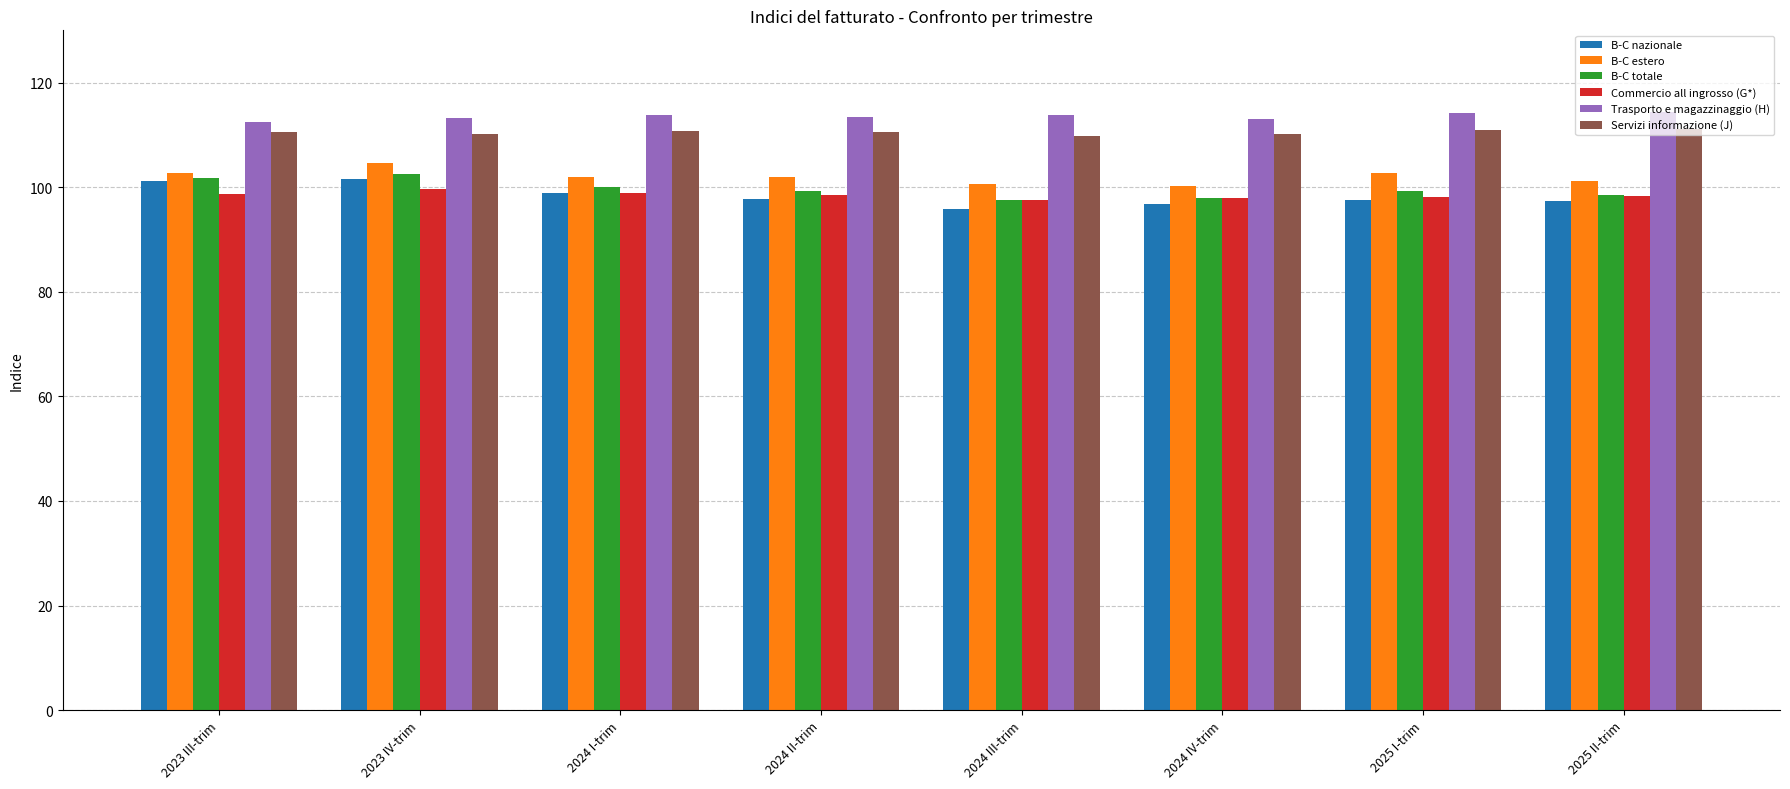

What is the value of the B-C nazionale bar at the 2nd from the left?

101.6